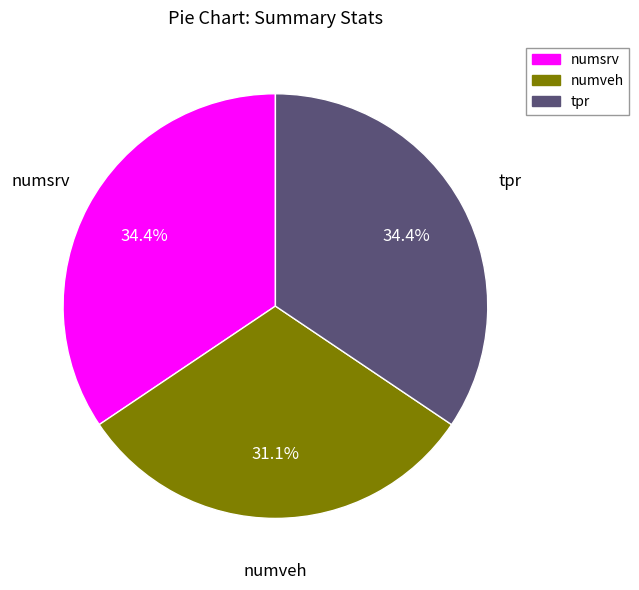

What percentage is the numveh slice, to the nearest percent?

31%